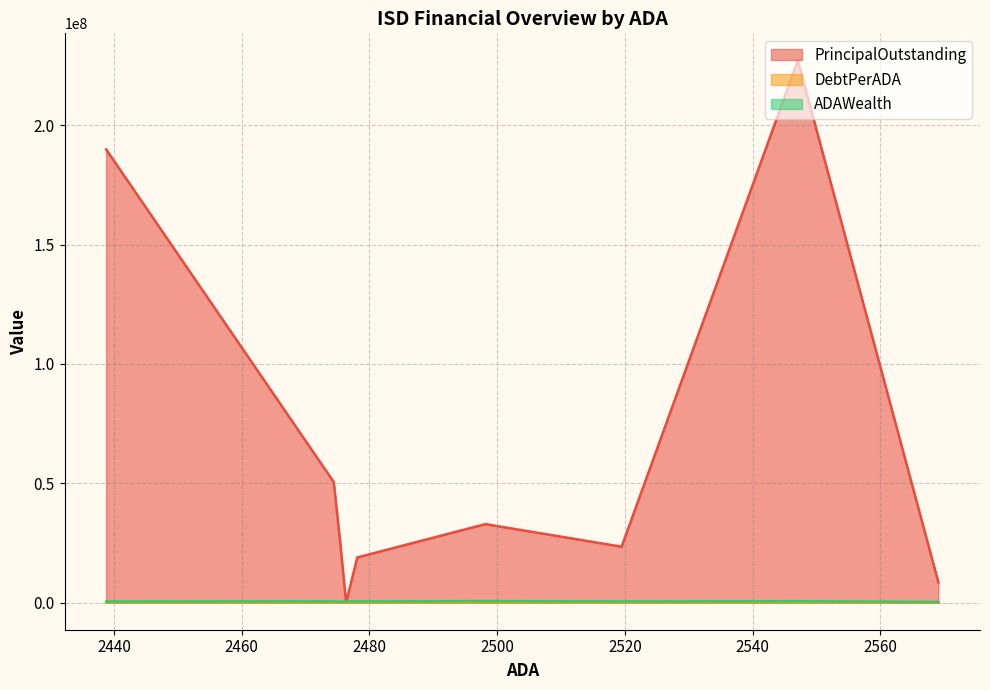

List the labels in order of DebtPerADA value, smallest first.

Wills Point ISD, Hudson ISD, Gatesville ISD, Silsbee ISD, Ferris ISD, Quinlan ISD, Hardin-Jefferson ISD, Caddo Mills ISD, Godley ISD